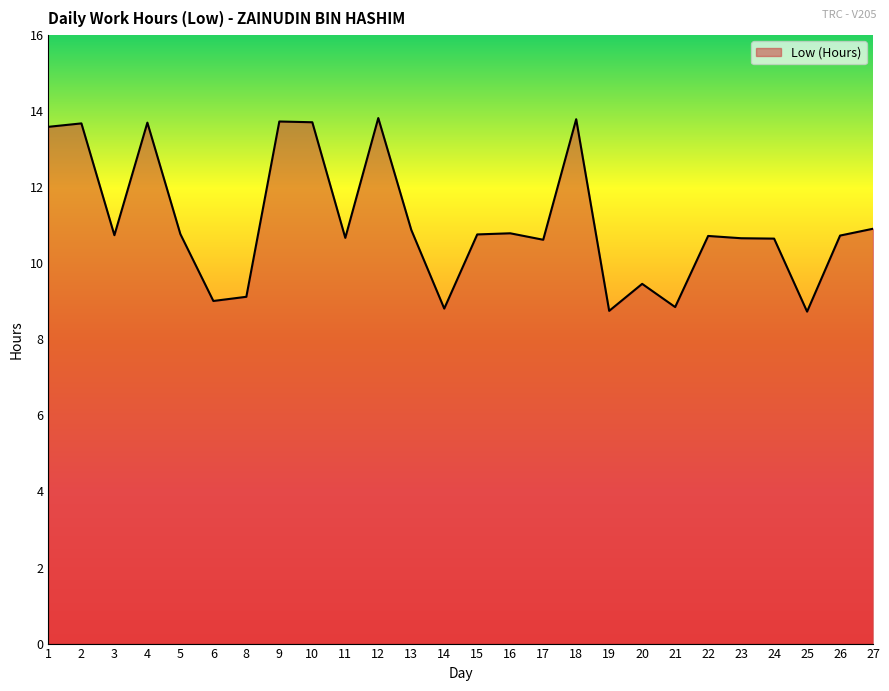

What is the sum of the values at 25 and 10?

22.4